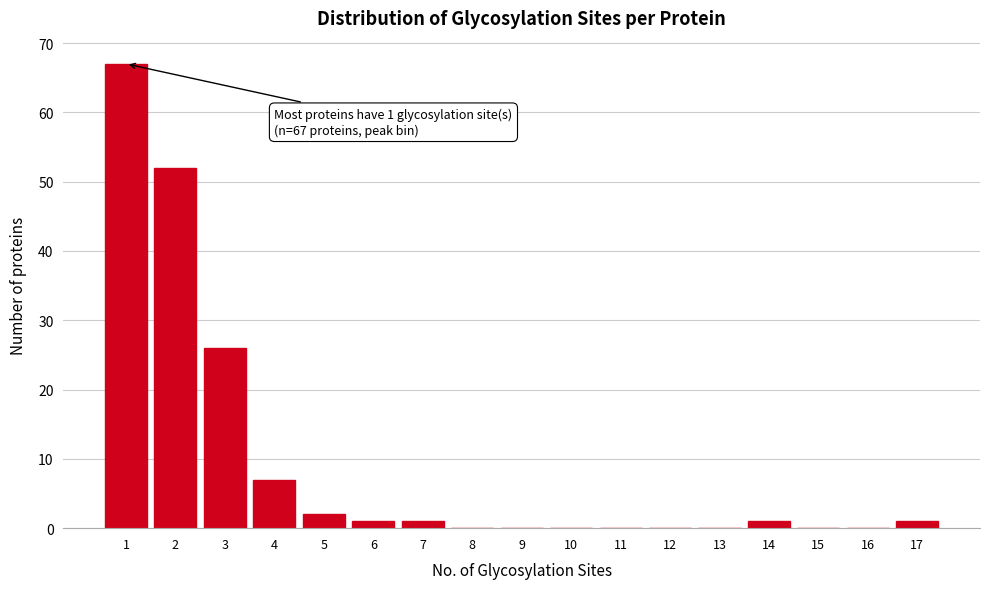

Over which range of the x-axis is the bar tallest?

0.5 to 1.5